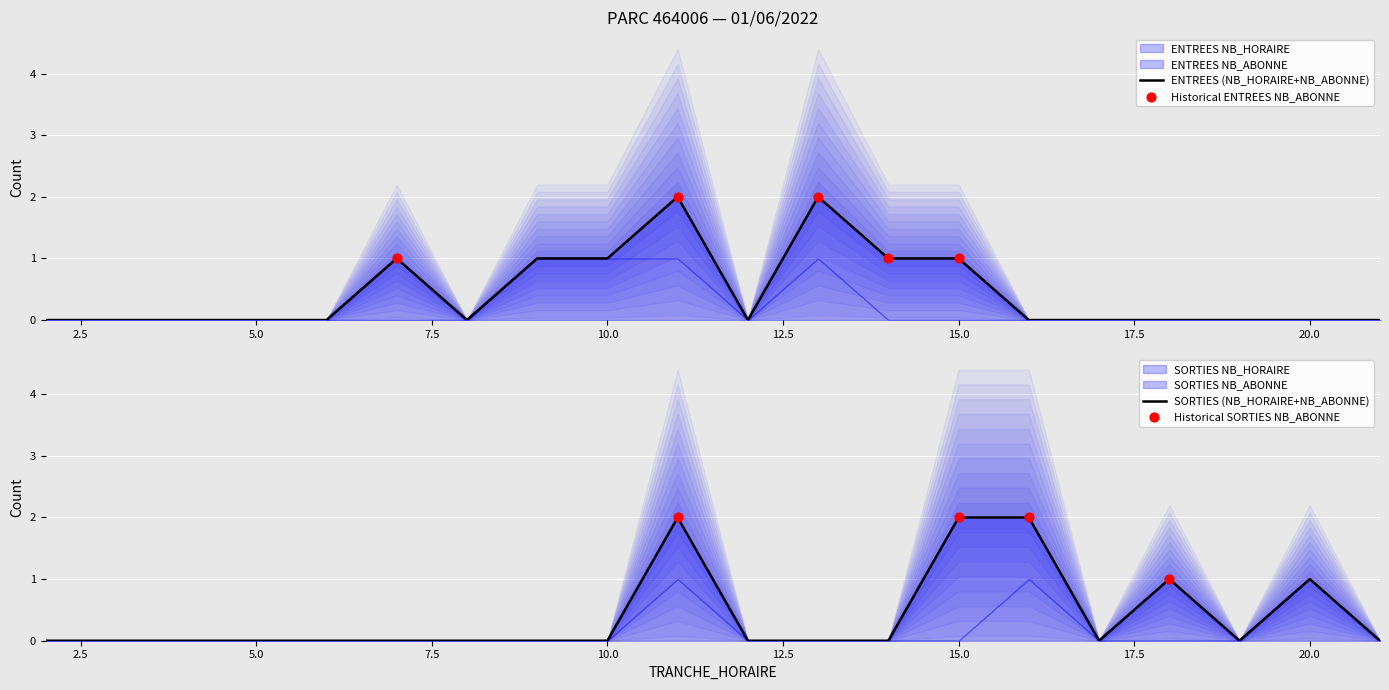

Which series has the widest spread of Y values?

SORTIES_NB_ABONNE